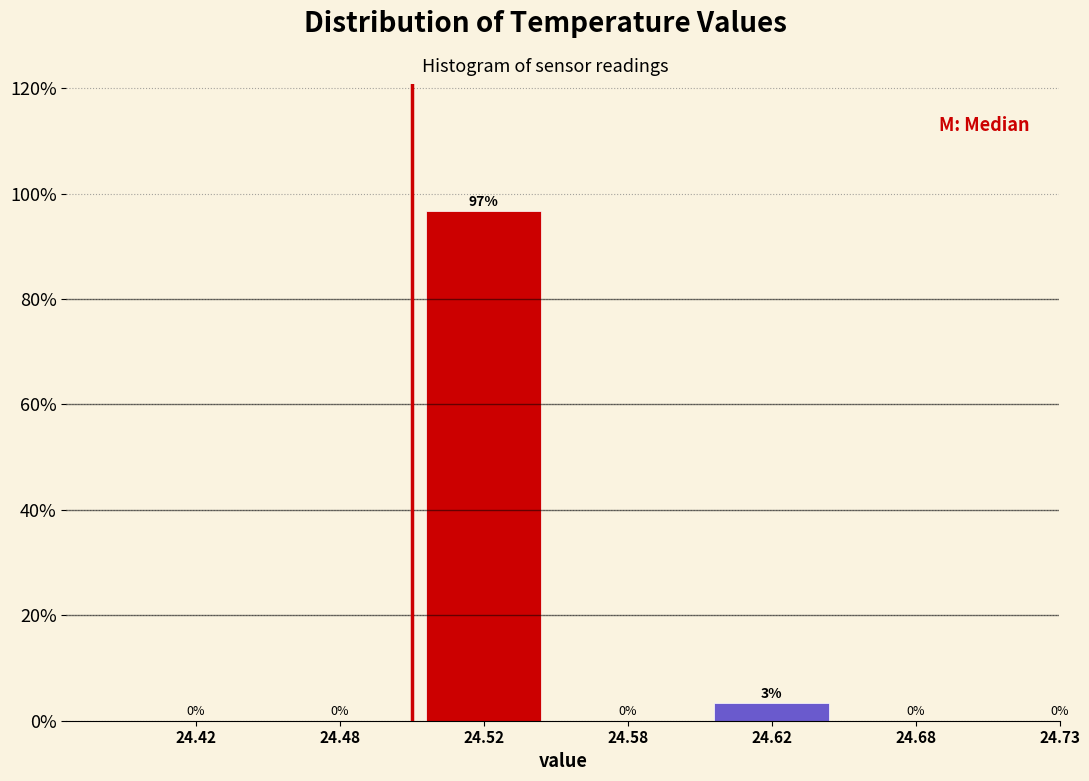

The value at 24.52 is 96.7. True or false?

True